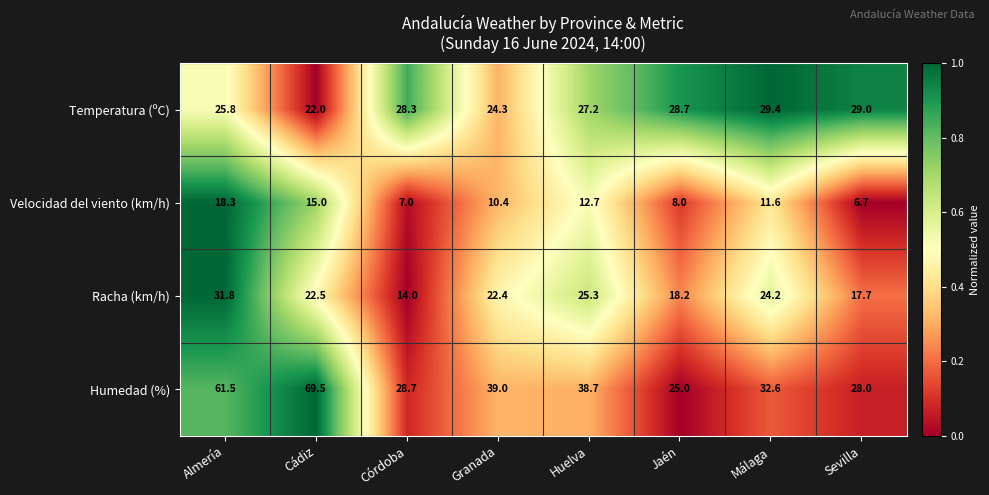

Where does the Velocidad del viento (km/h) series first go above 11?

Almería